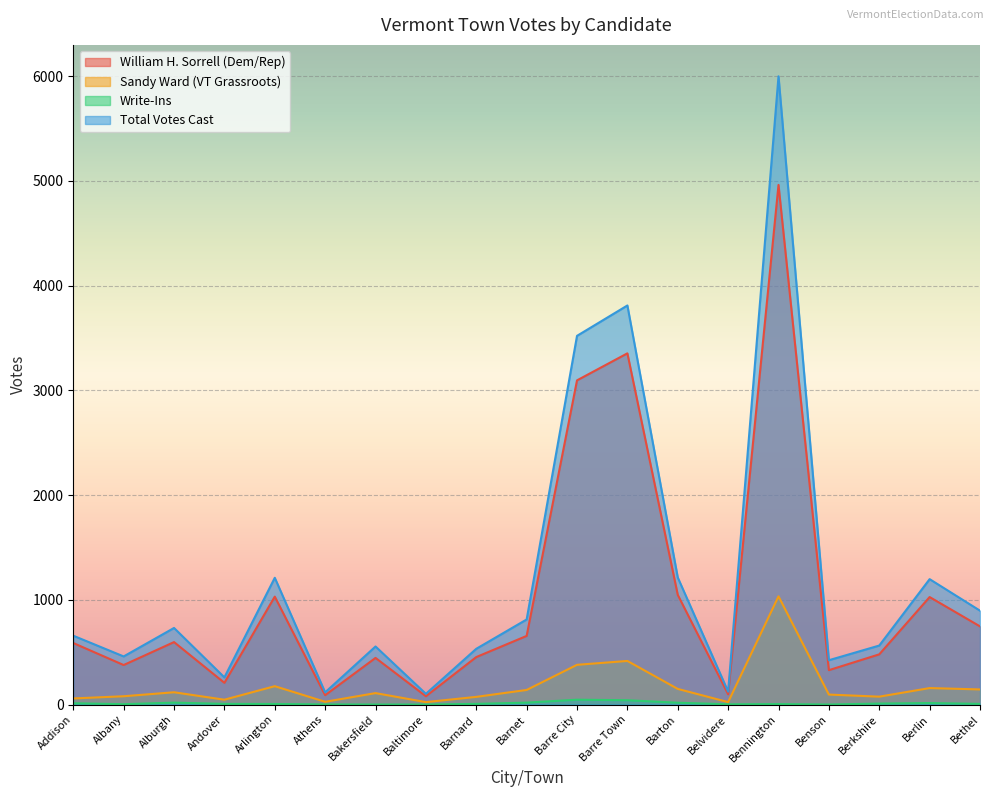

Which series has the widest spread of values?

Total Votes Cast